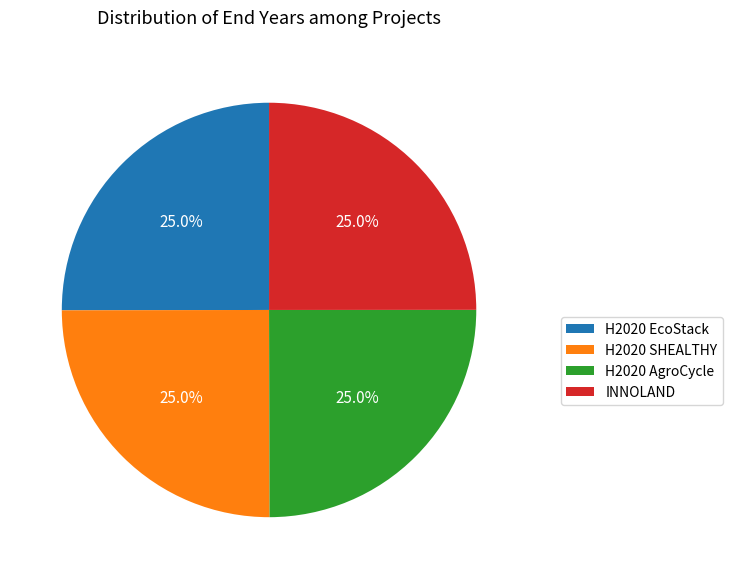

How much of the chart is everything except H2020 AgroCycle?

75.0%